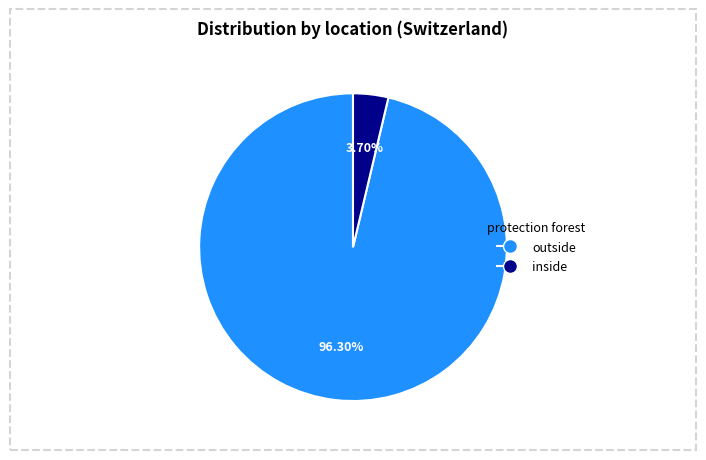

Is it true that inside is 4% of the pie?

True